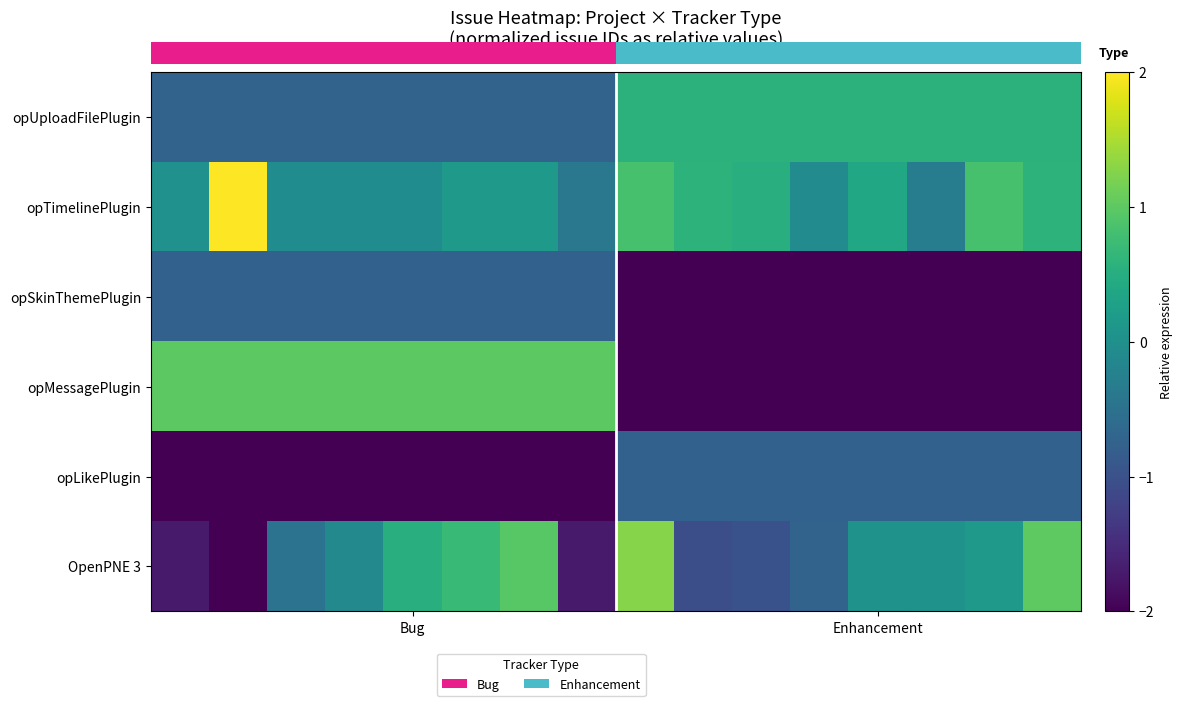

True or false: opMessagePlugin has a value of -2.0 at Enhancement.

True